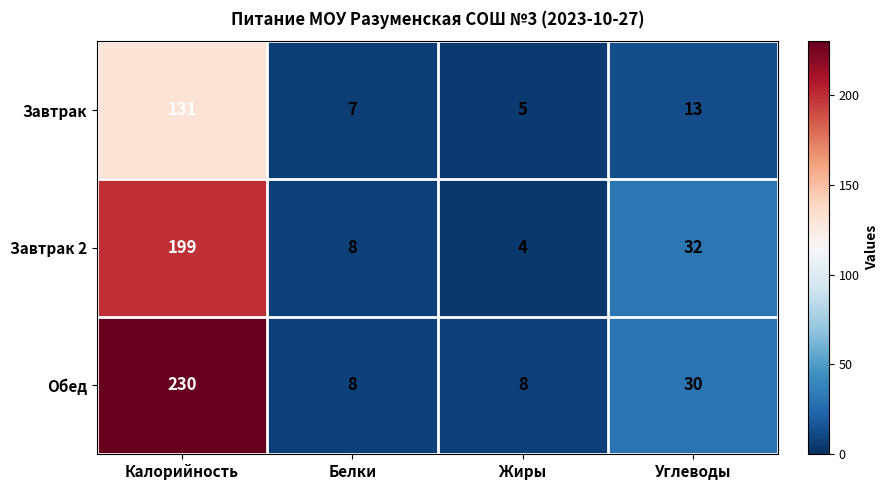

Rank the series by their average value, from highest to lowest.

Обед, Завтрак 2, Завтрак